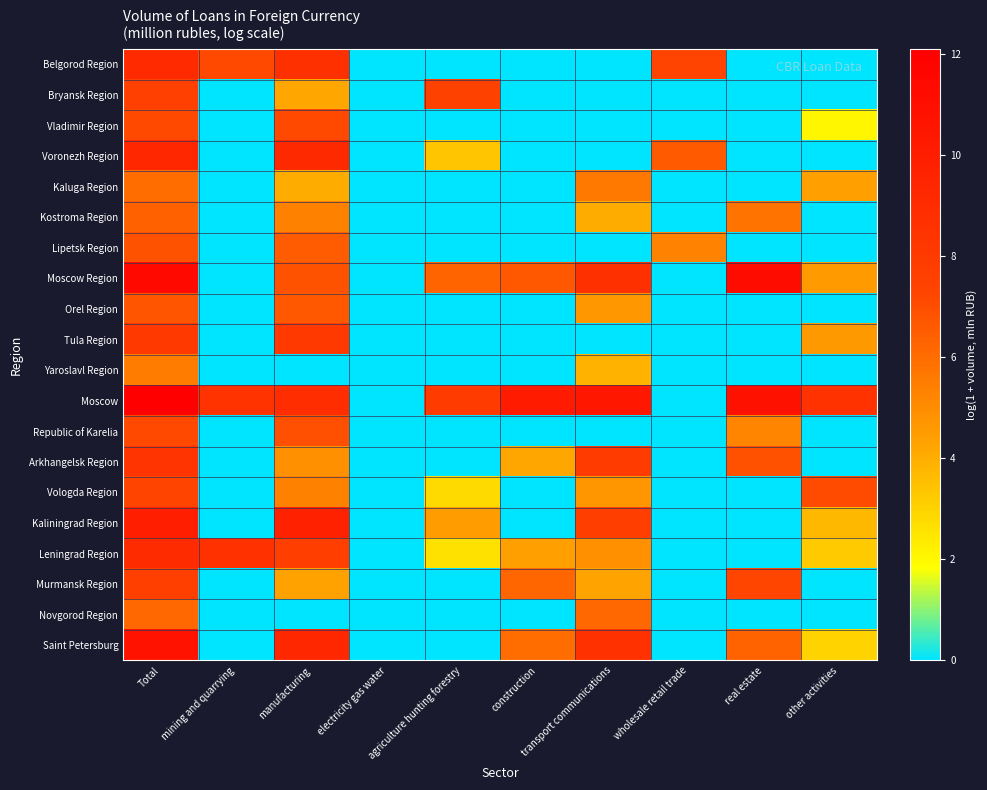

At agriculture hunting forestry, list the series in order from largest to smallest.

Moscow, Bryansk Region, Moscow Region, Kaliningrad Region, Voronezh Region, Vologda Region, Leningrad Region, Belgorod Region, Vladimir Region, Kaluga Region, Kostroma Region, Lipetsk Region, Orel Region, Tula Region, Yaroslavl Region, Republic of Karelia, Arkhangelsk Region, Murmansk Region, Novgorod Region, Saint Petersburg